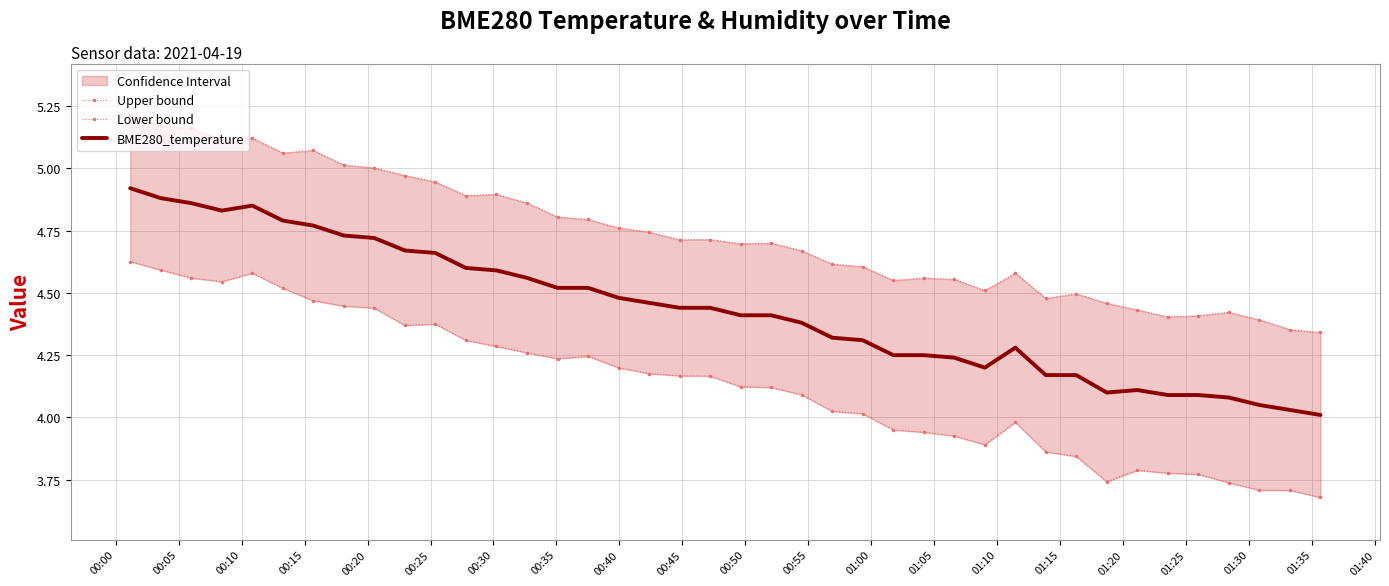

How many lines are shown in the chart?

3